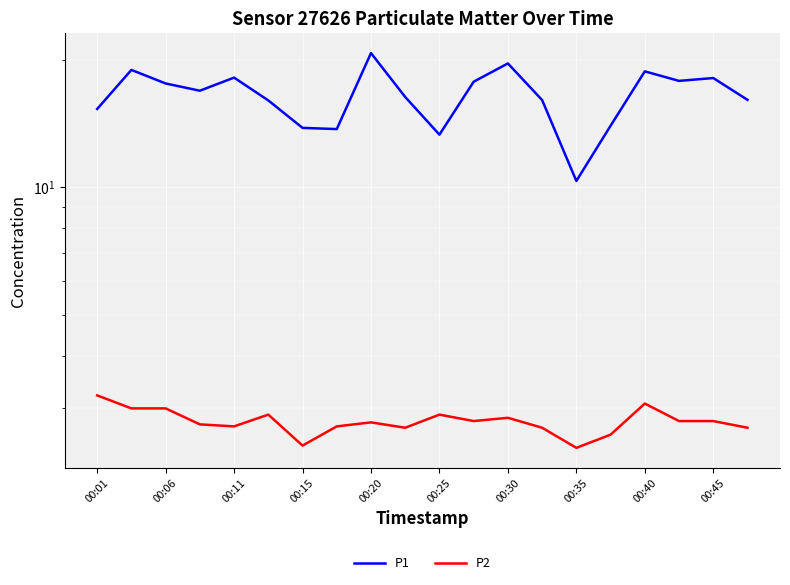

True or false: P2 has a value of 2.9 at 00:25.

True